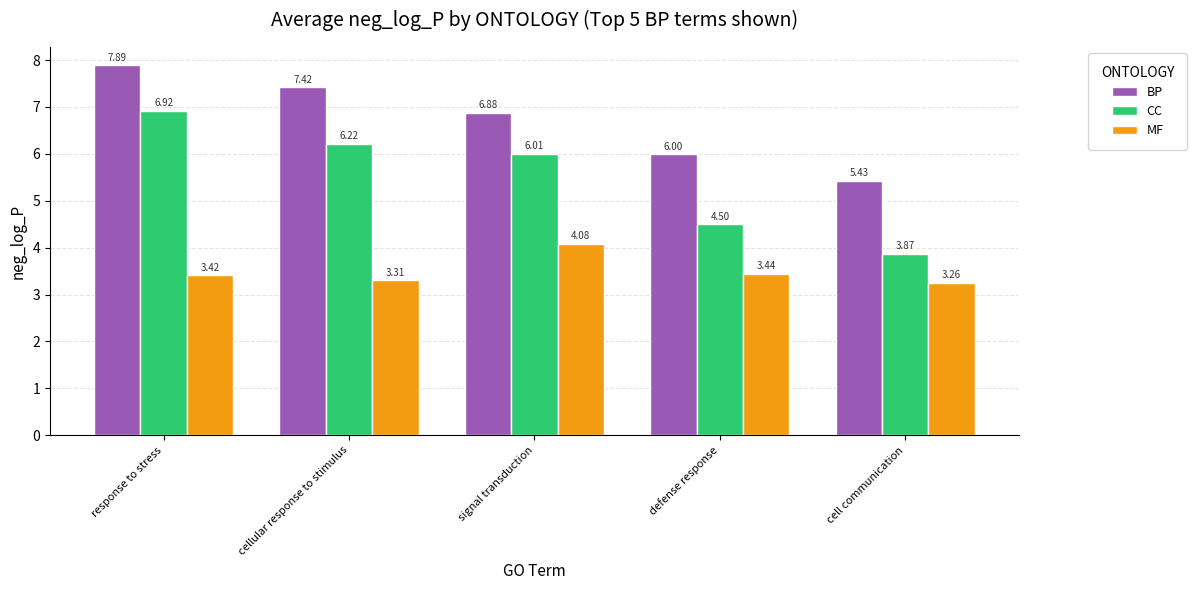

How many data points in BP are above 6?

3